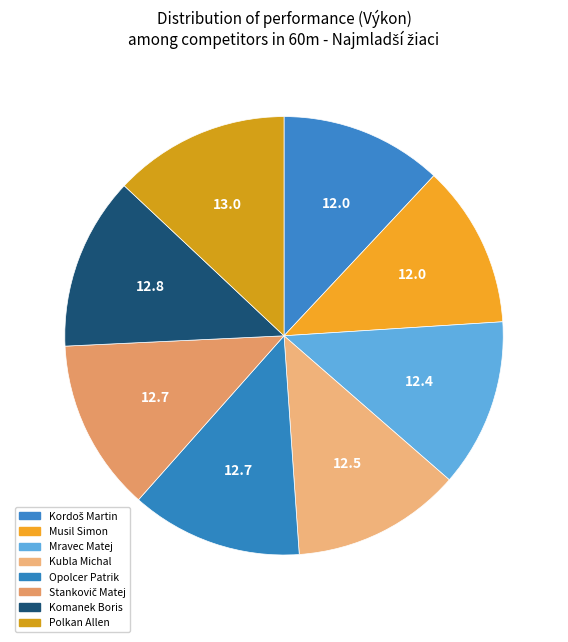

Count the number of slices in the pie.

8